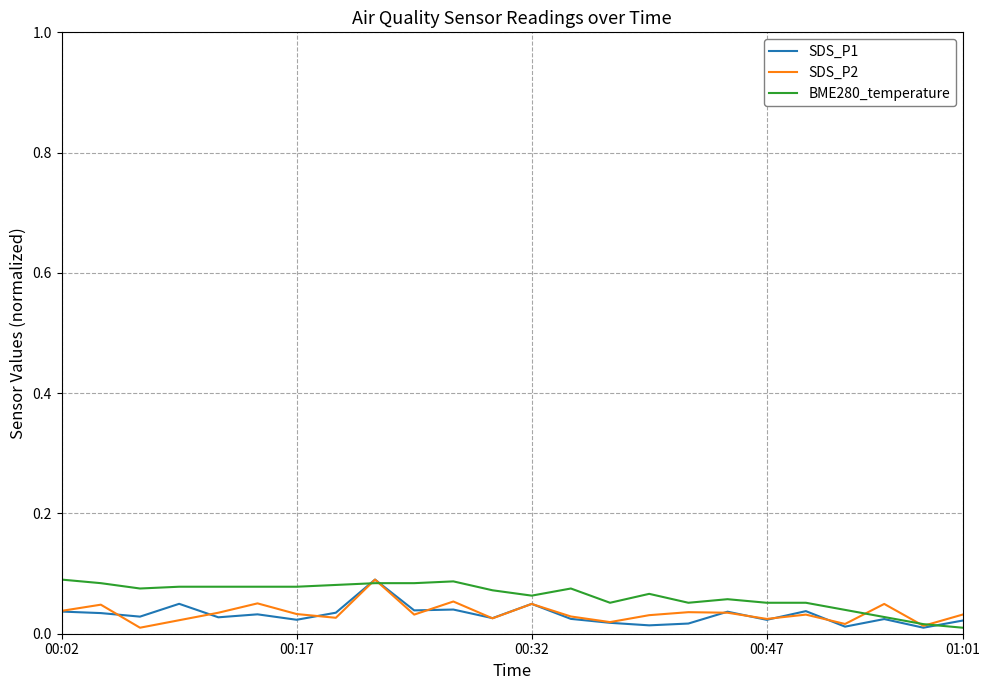

How many times do SDS_P1 and BME280_temperature cross each other?

3